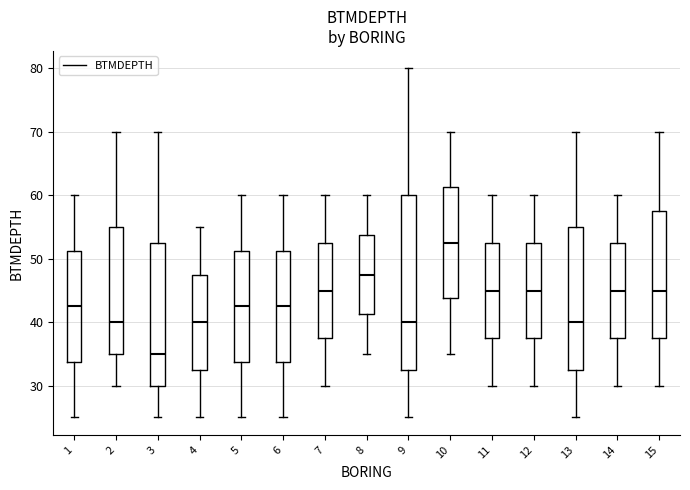

Where does the lower whisker of the box at x = 2 end on the y-axis? The values are not printed on the chart, so give them approximately, as read against the axis.

30